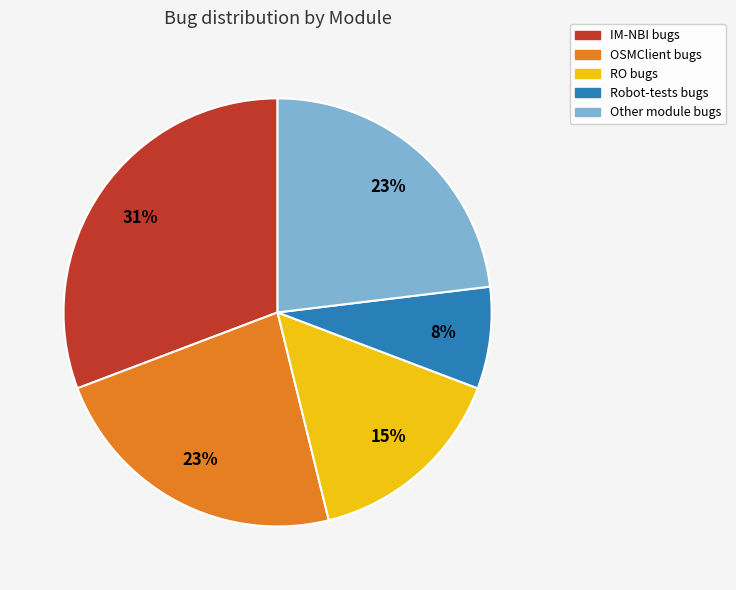

To the nearest percent, what is the average slice percentage?

20%